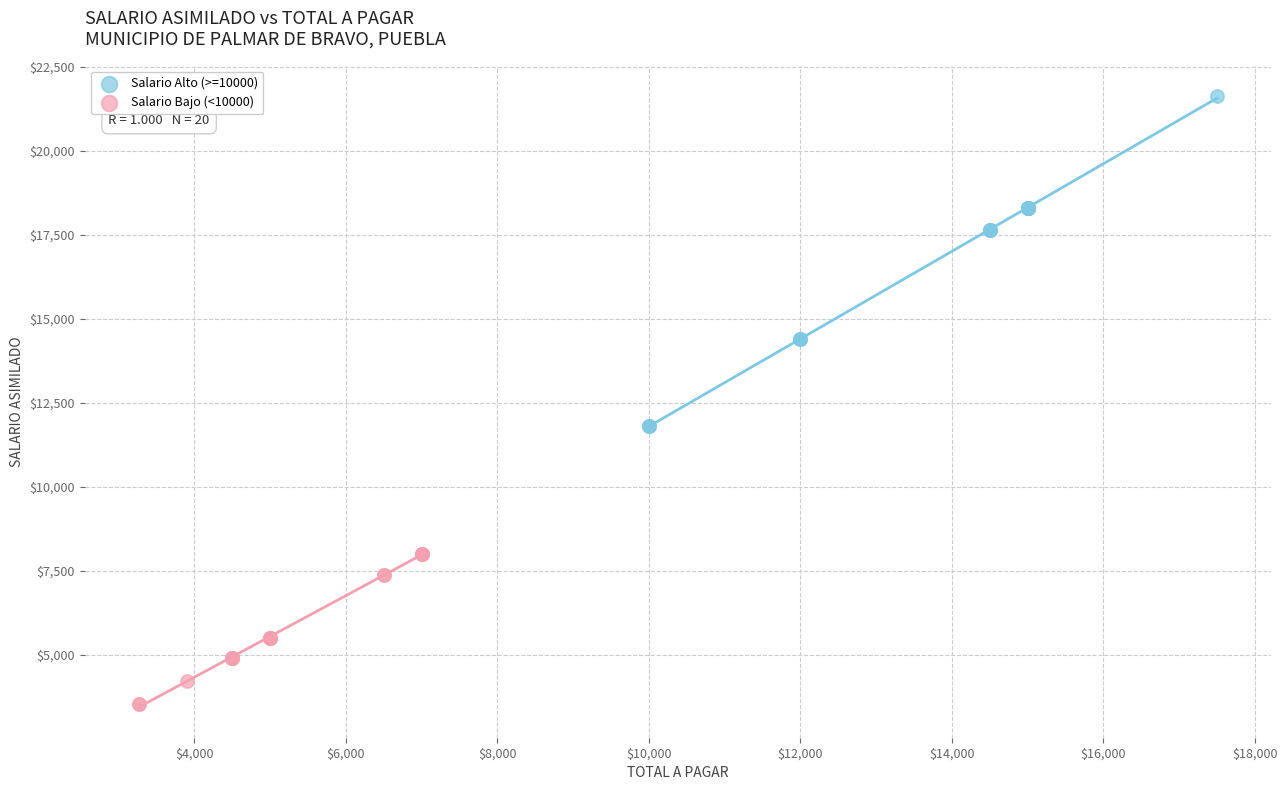

Which series reaches the minimum Y coordinate?

Salario Bajo (<10000)